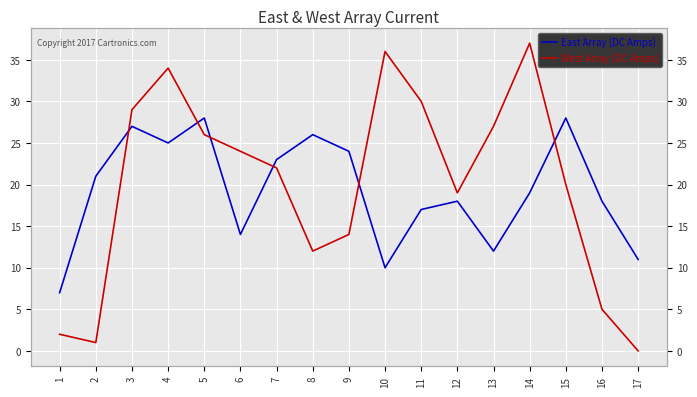

At which label does West Array (DC Amps) first exceed 22?

3